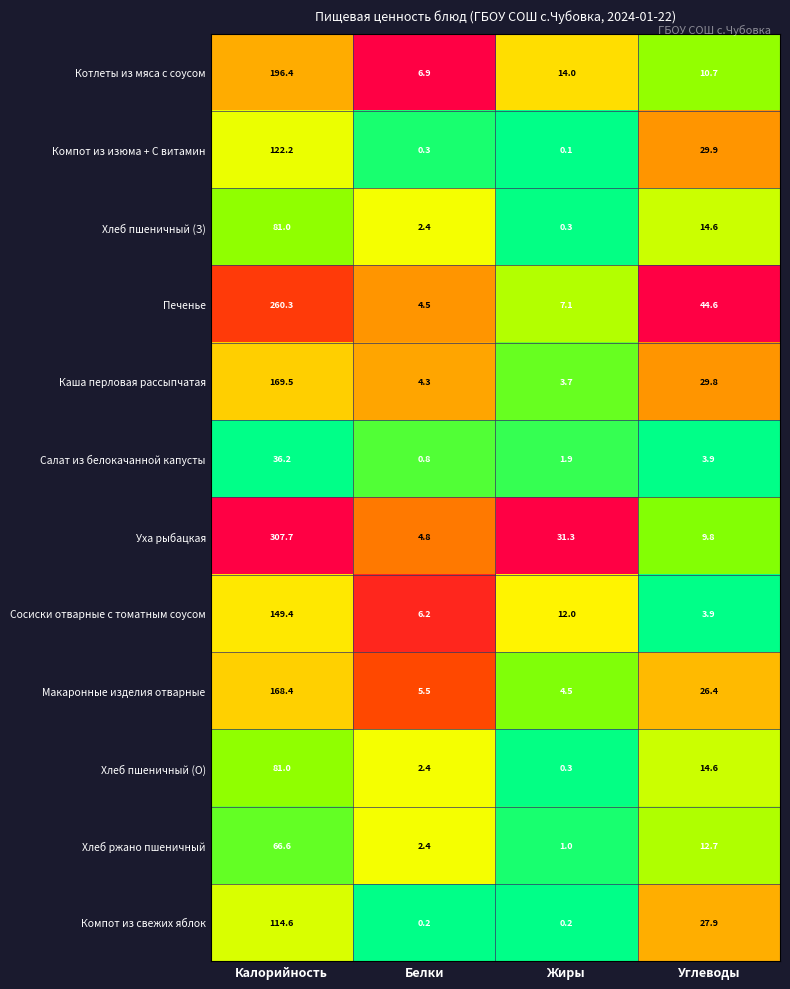

The value of Хлеб пшеничный (З) at Углеводы is 14.6. True or false?

True